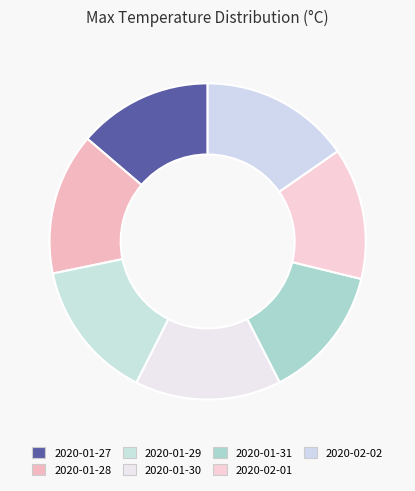

True or false: 2020-02-01 accounts for 13% of the total.

True